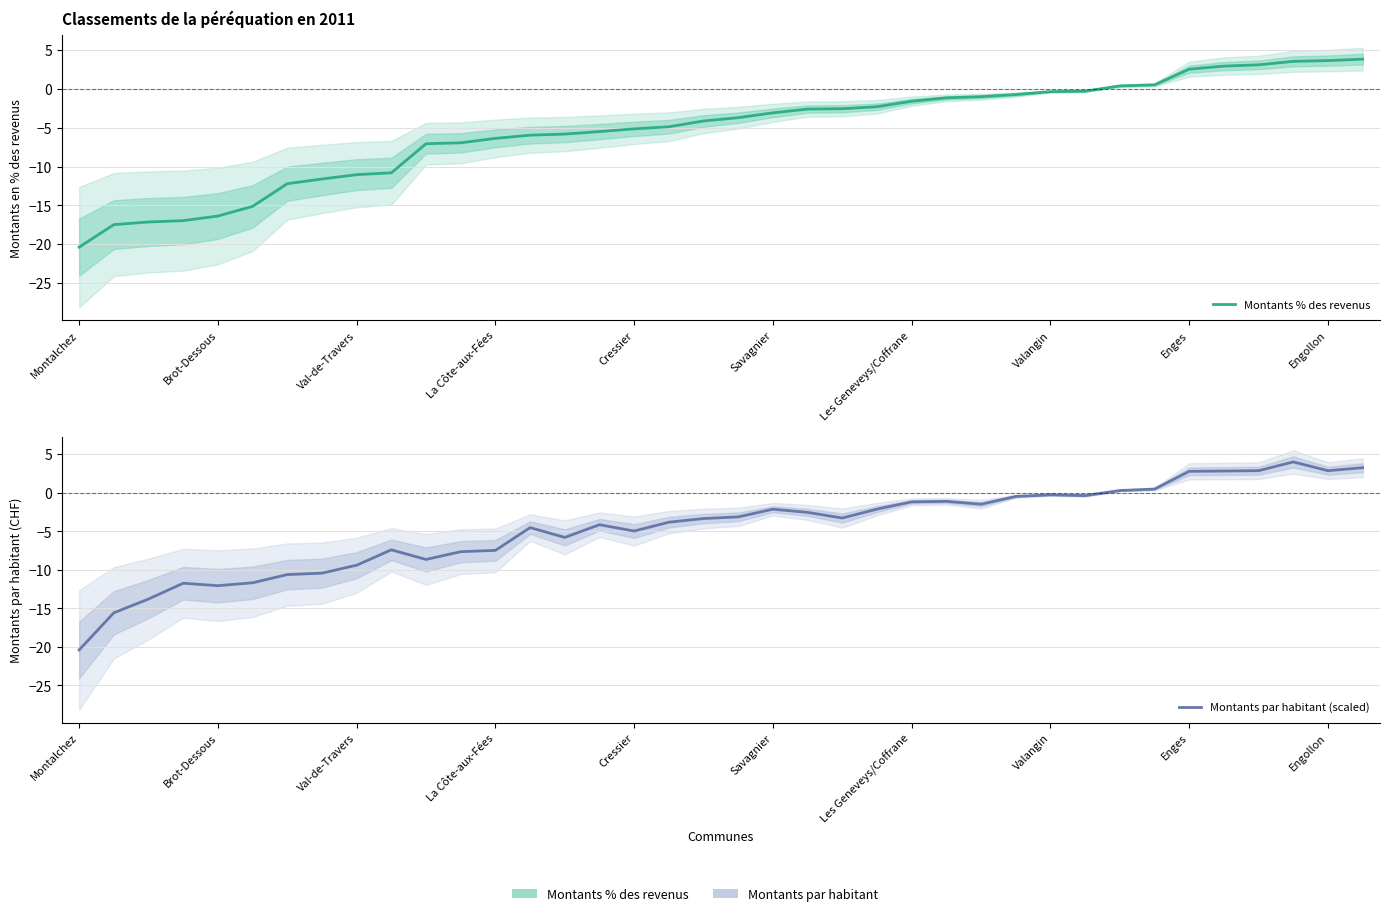

True or false: Montants par habitant (scaled) and Montants % des revenus cross at least once.

True